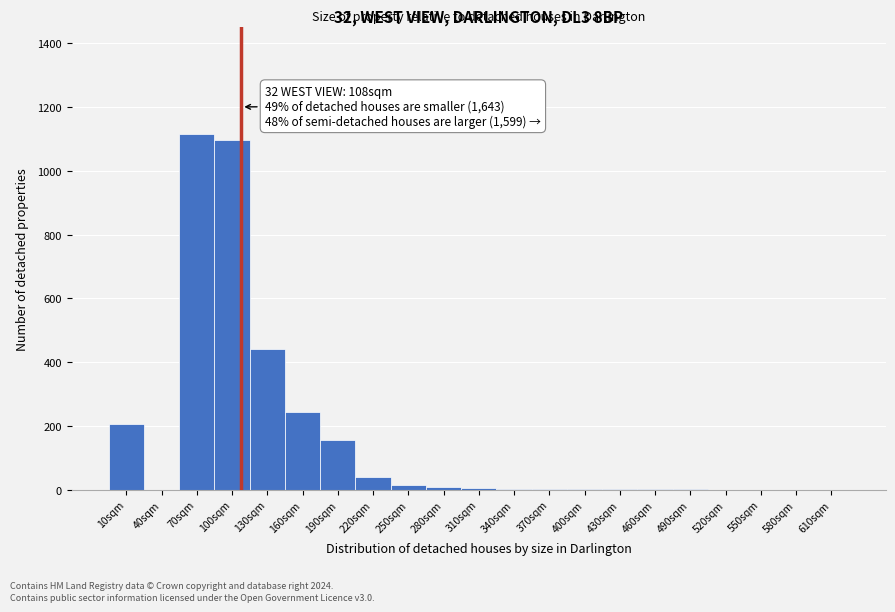

Over which range of the x-axis is the bar tallest?

55 to 85